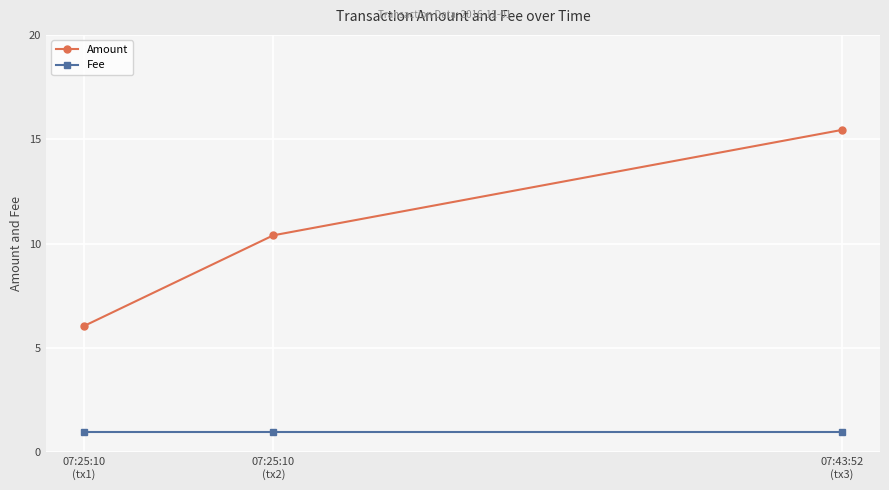

What is the value of the Amount point at the 2nd from the left?

10.4